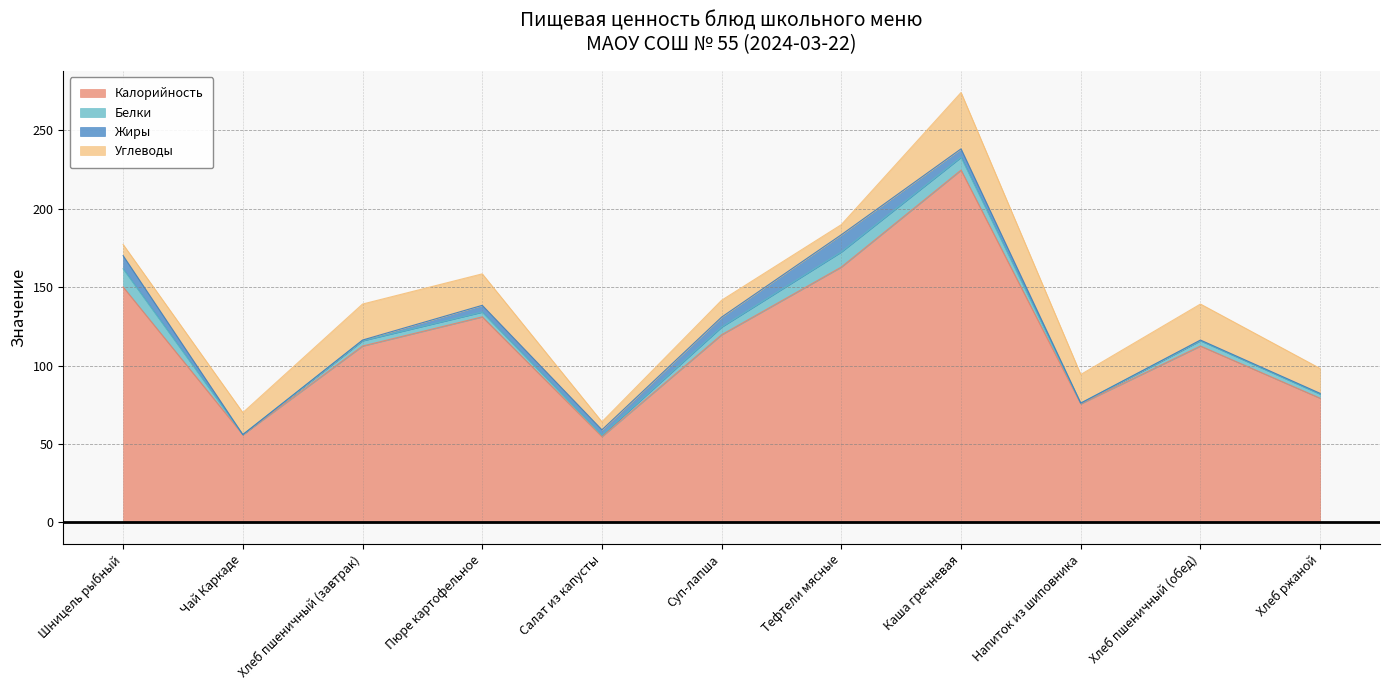

What is the sum of all Белки values?

48.1